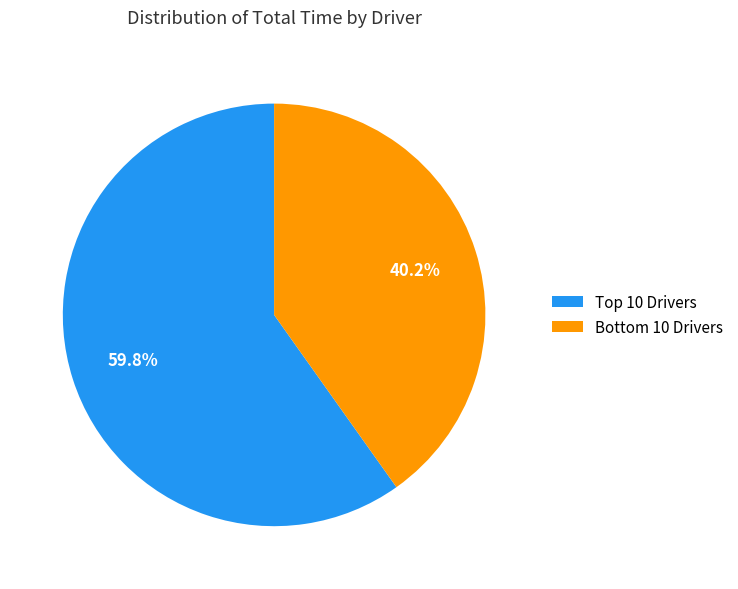

Is there a majority slice in this chart?

Yes